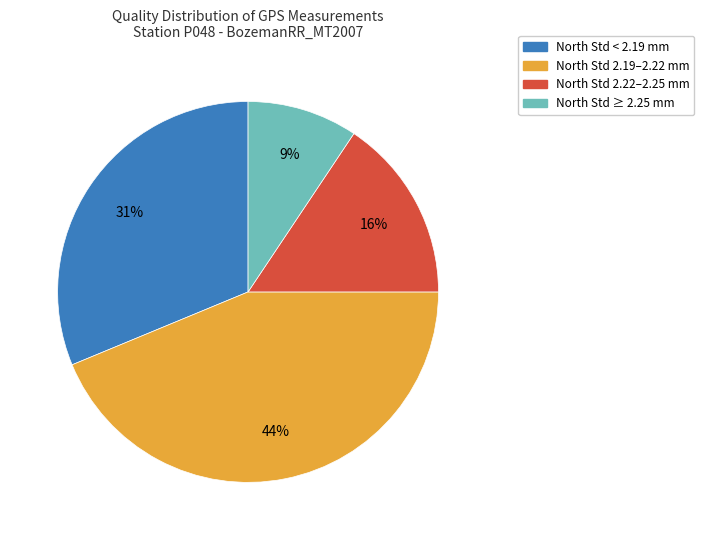

To the nearest percent, what is the average slice percentage?

25%